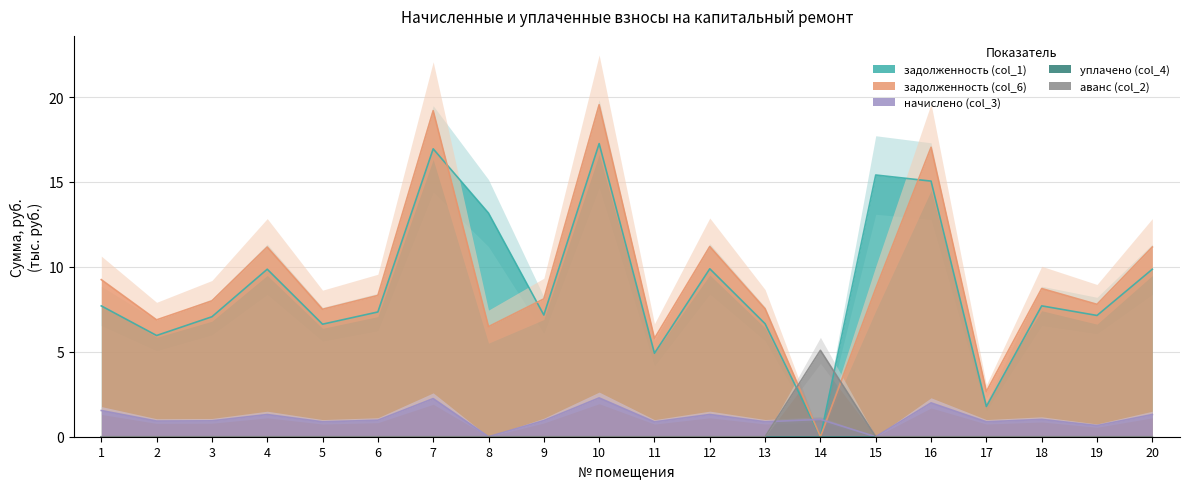

Between which two adjacent categories do задолженность (col_6) and задолженность (col_1) first intersect?

7 and 8